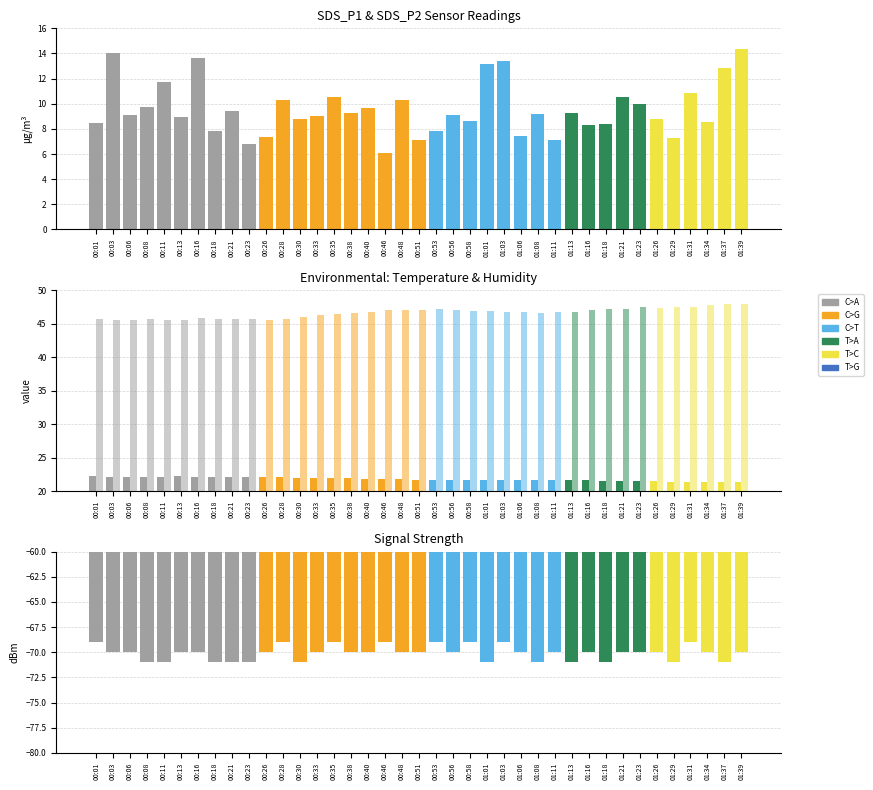

Rank the series at 01:31 from lowest to highest value.

Signal, SDS_P1, BME280_temperature, BME280_humidity